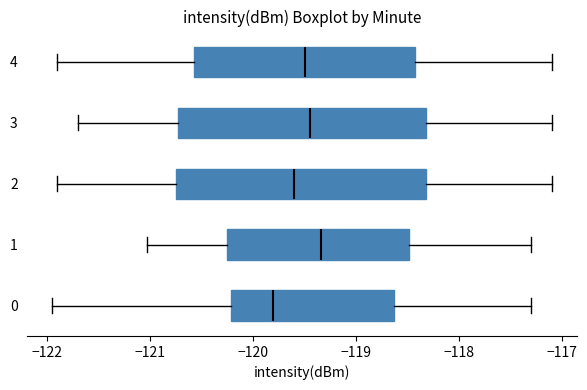

Which box has the furthest to the left median line?

0